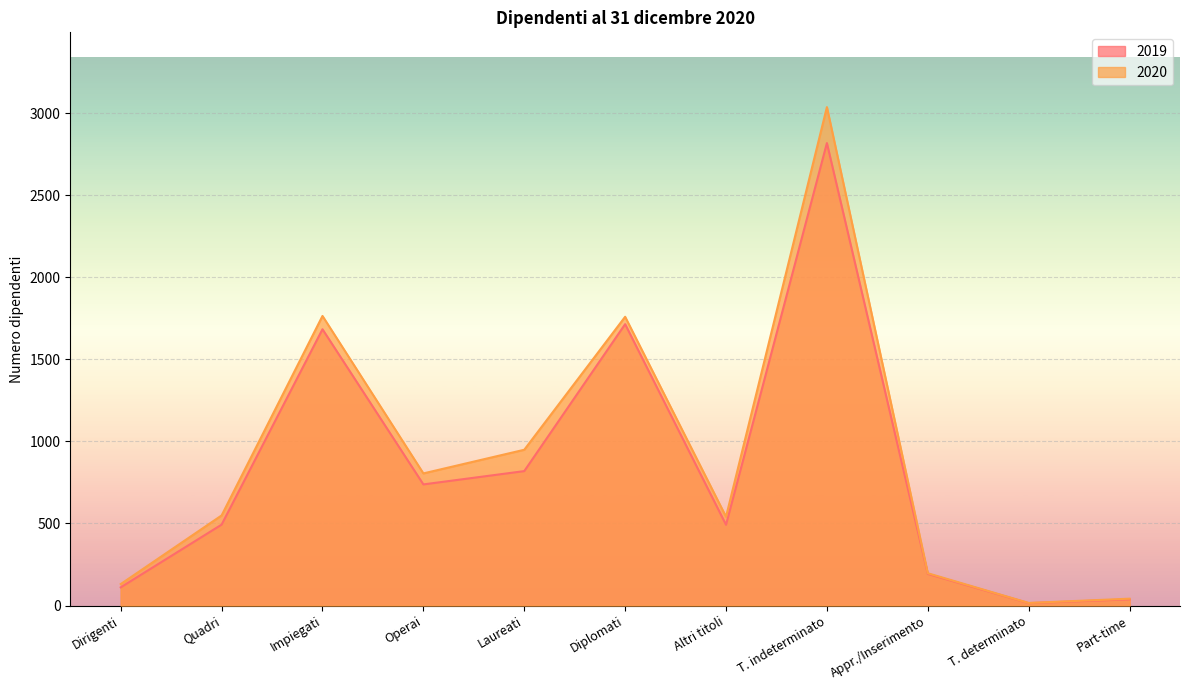

Which series changed the most between Altri titoli and T. indeterminato?

2020